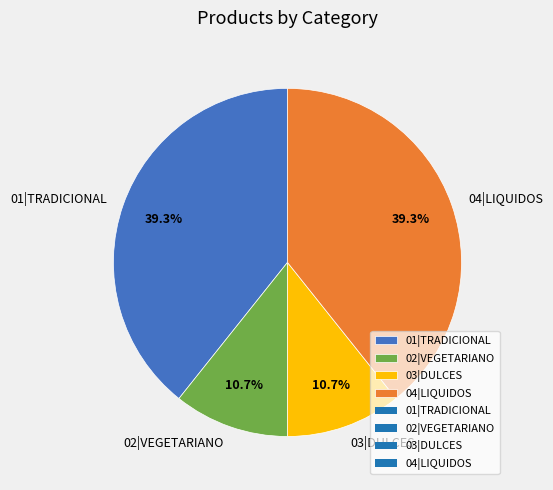

Does any single category account for the majority?

No